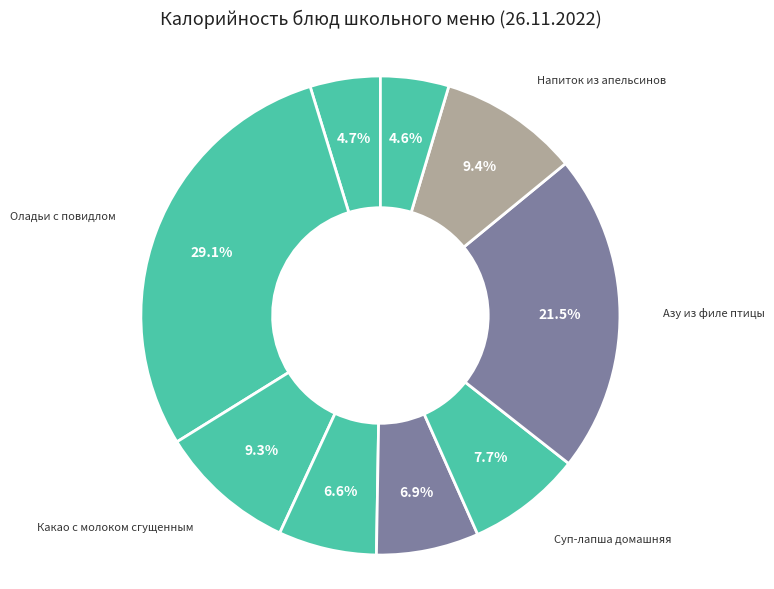

The Салат из свежих огурцов и хлеб пшеничный slice represents 7% of the pie. True or false?

True